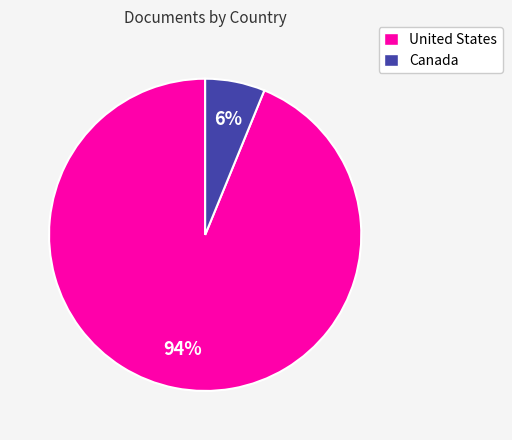

Between United States and Canada, which is larger?

United States